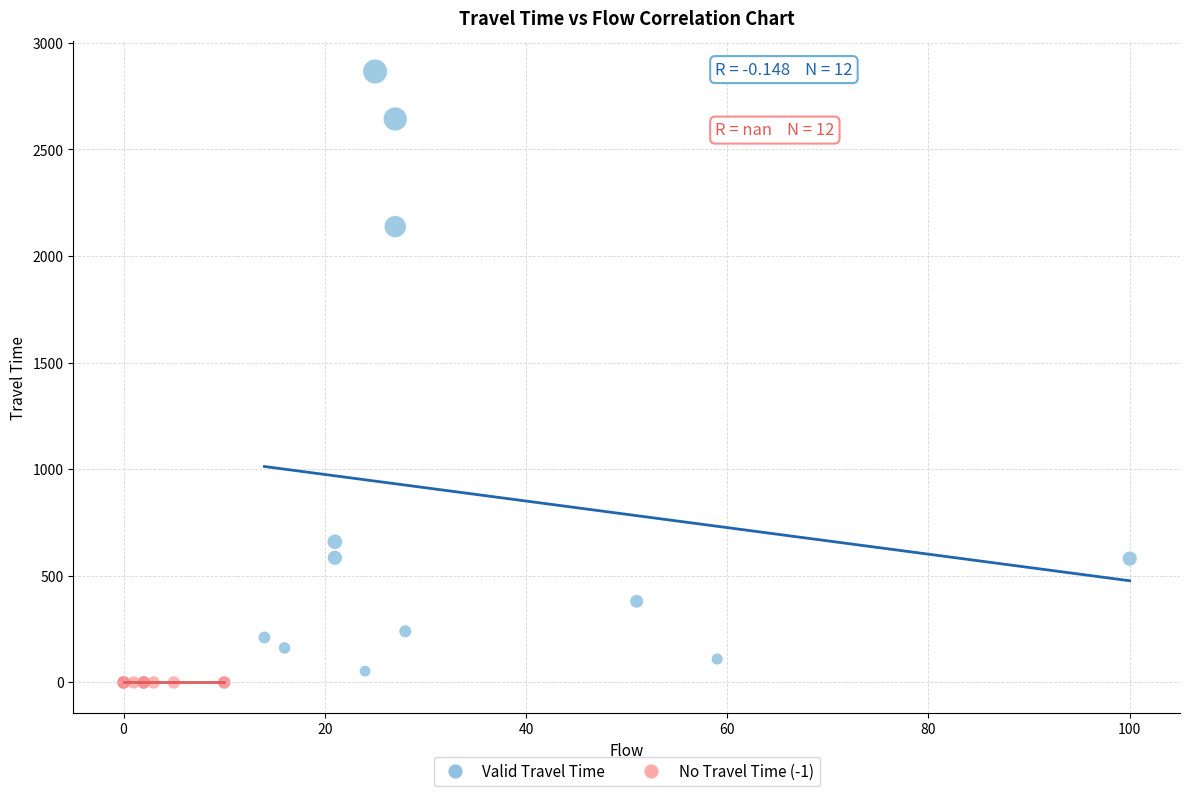

Which series contains the highest Y value?

Valid Travel Time